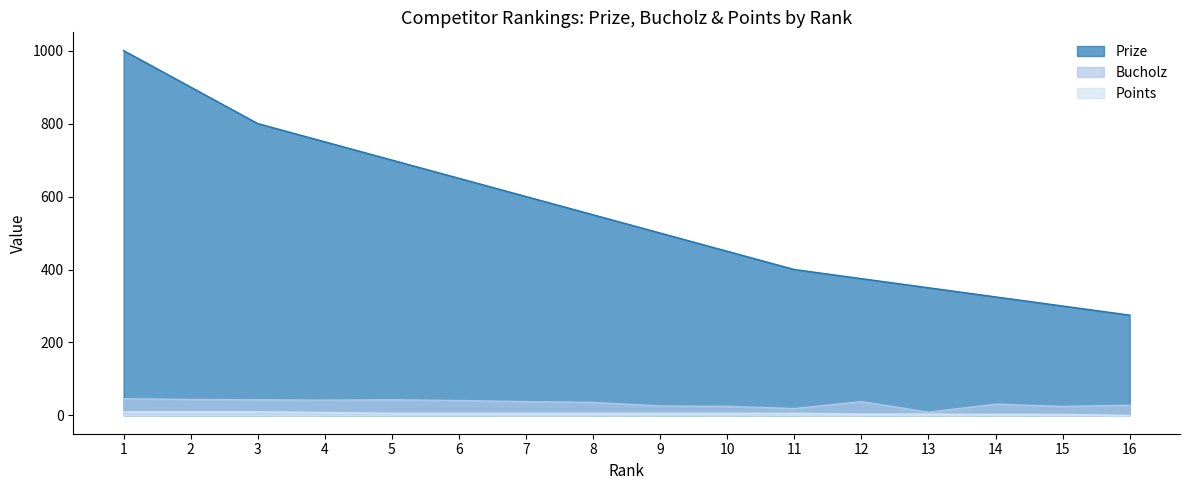

Reading right to left, transcribe all the data shown in this chart.

Prize: 16=275	15=300	14=325	13=350	12=375	11=400	10=450	9=500	8=550	7=600	6=650	5=700	4=750	3=800	2=900	1=1000
Bucholz: 16=28	15=25	14=31	13=9	12=38	11=19	10=25	9=26	8=36	7=38	6=41	5=43	4=42	3=43	2=44	1=46
Points: 16=0	15=3	14=3	13=4	12=4	11=6	10=6	9=6	8=6	7=6	6=6	5=6	4=8	3=10	2=10	1=10